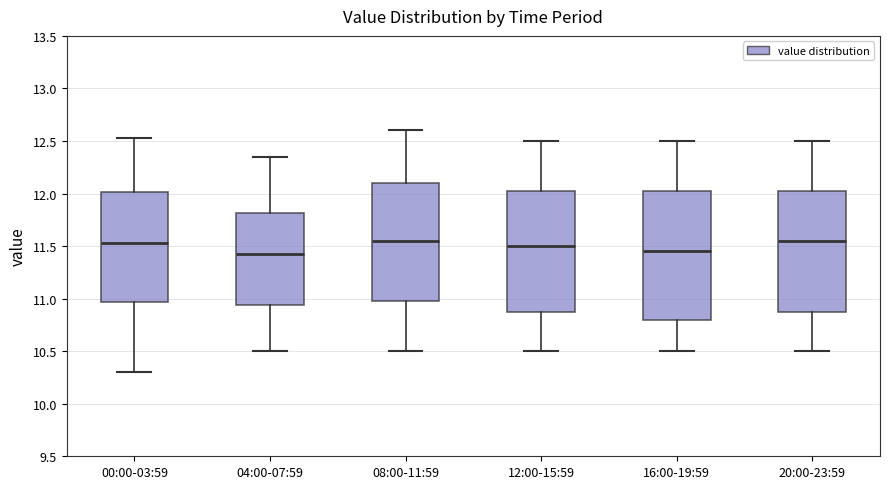

Reading left to right, read every box against the y-axis: the position of its median line, the range the box covers, and the ends of its whiskers. The values are not printed on the chart, so give them approximately, as read against the axis.

00:00-03:59: median 11.55, box 10.95 to 12.00, whiskers 10.30 to 12.55
04:00-07:59: median 11.45, box 10.95 to 11.80, whiskers 10.50 to 12.35
08:00-11:59: median 11.55, box 11.00 to 12.10, whiskers 10.50 to 12.60
12:00-15:59: median 11.50, box 10.90 to 12.05, whiskers 10.50 to 12.50
16:00-19:59: median 11.45, box 10.80 to 12.05, whiskers 10.50 to 12.50
20:00-23:59: median 11.55, box 10.90 to 12.05, whiskers 10.50 to 12.50